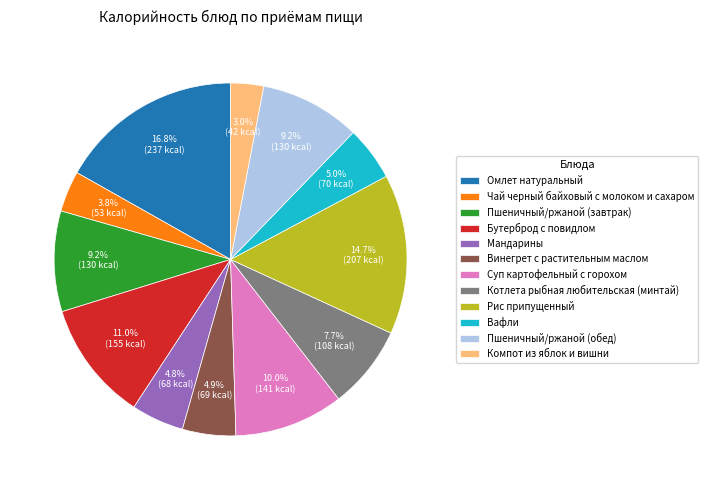

The Бутерброд с повидлом slice represents 23% of the pie. True or false?

False